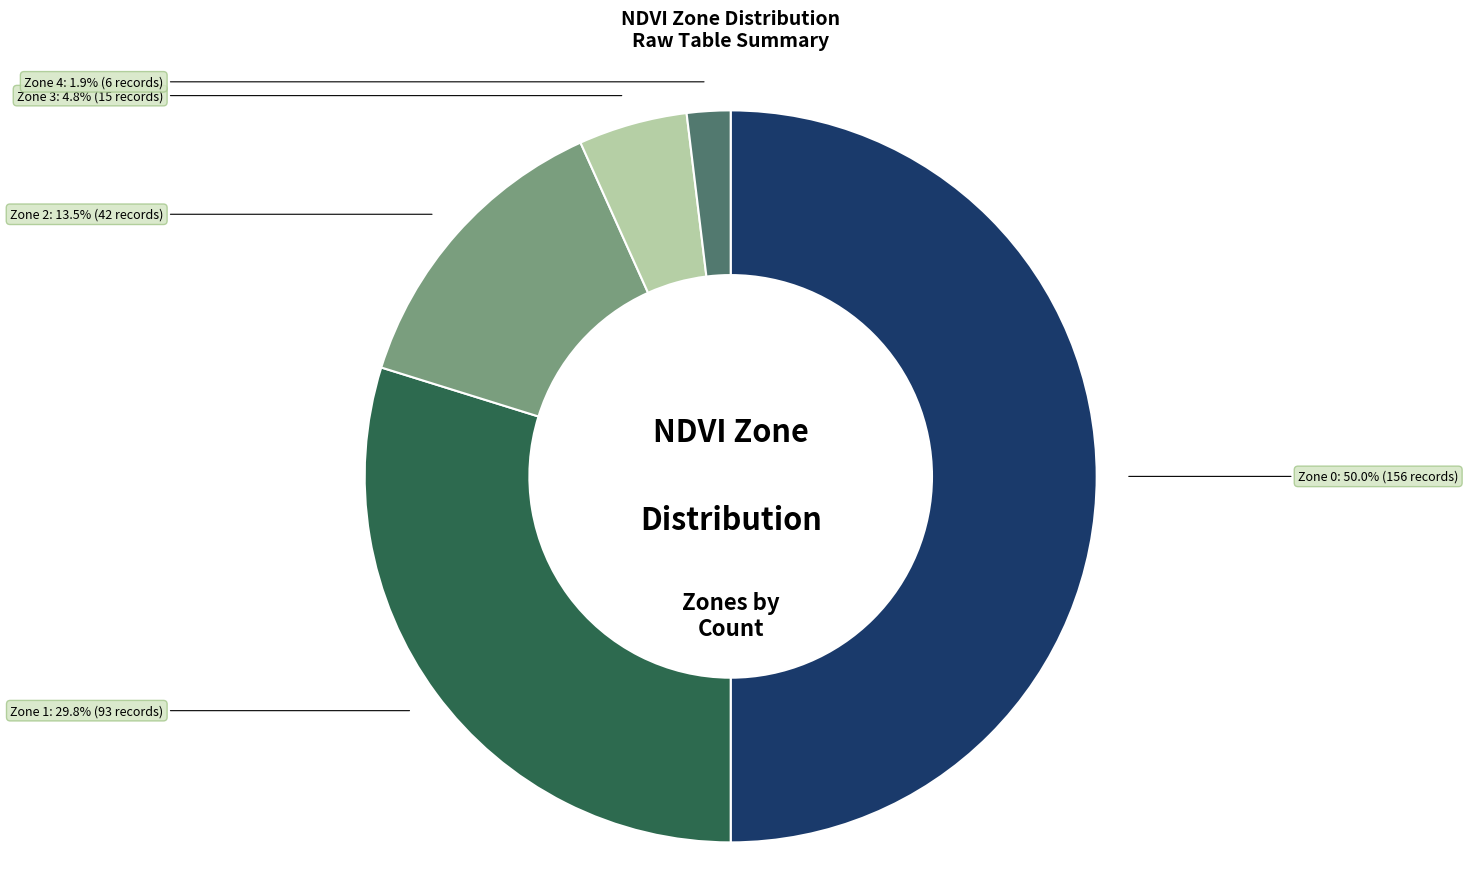

Which slice is the smallest?

Zone 4